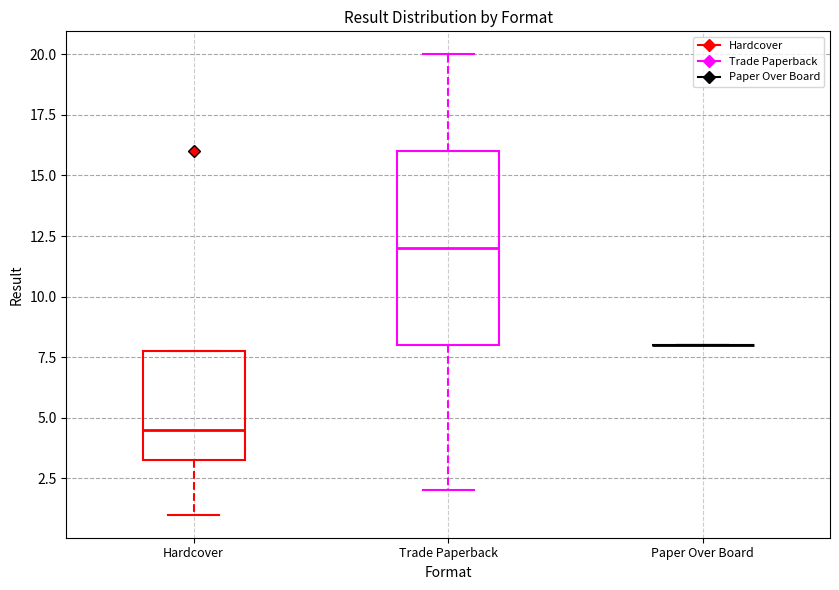

Reading left to right, read every box against the y-axis: the position of its median line, the range the box covers, and the ends of its whiskers. The values are not printed on the chart, so give them approximately, as read against the axis.

Hardcover: median 4.5, box 3.5 to 8.0, whiskers 1.0 to 8.0
Trade Paperback: median 12.0, box 8.0 to 16.0, whiskers 2.0 to 20.0
Paper Over Board: box collapsed to a line at 8.0, whiskers 8.0 to 8.0